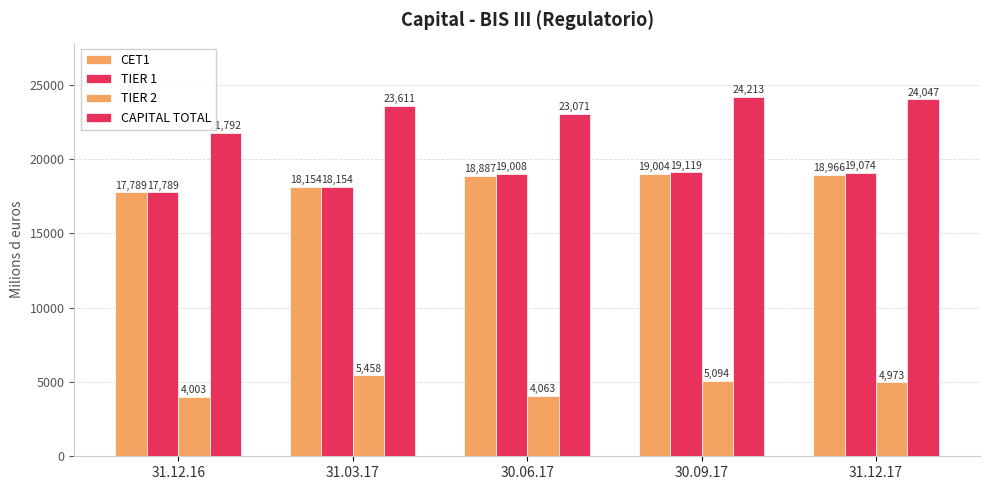

What is the difference between the second highest and second lowest values in the CET1 series?

812